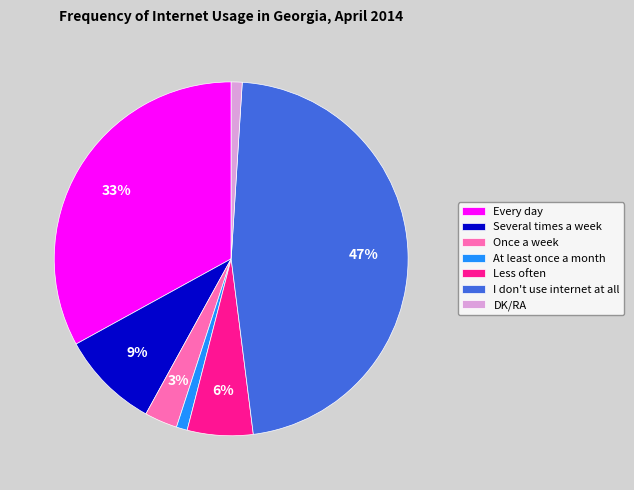

To the nearest percent, what is the combined percentage of Once a week and Several times a week?

12%